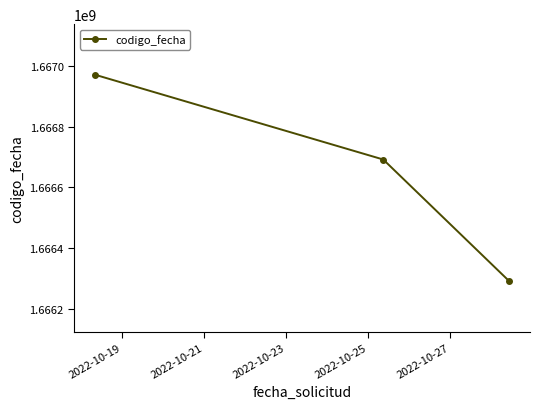

What is the value of the 3rd point from the left?

1666290190